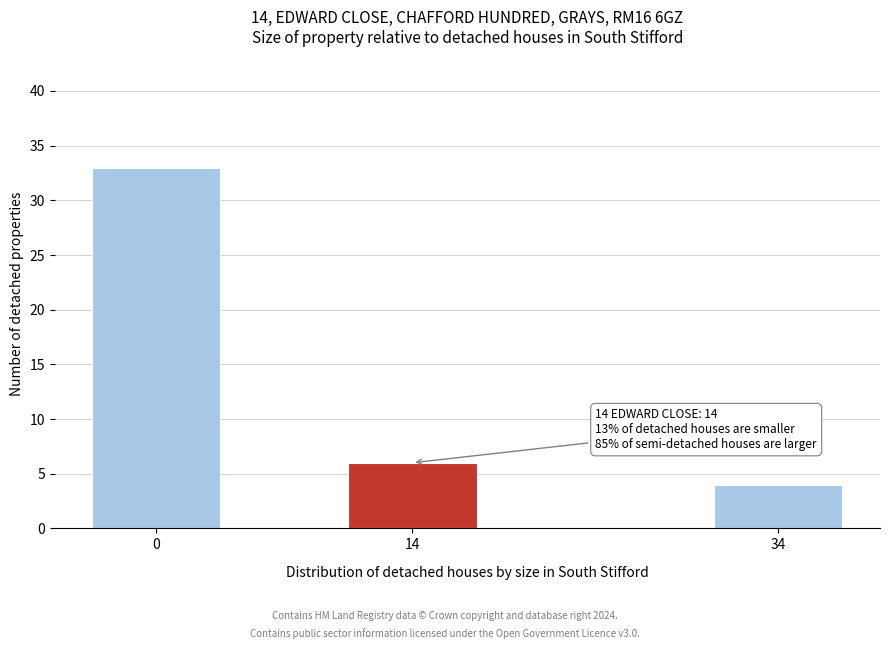

Reading left to right, list all the values displayed in this chart.

33	6	4